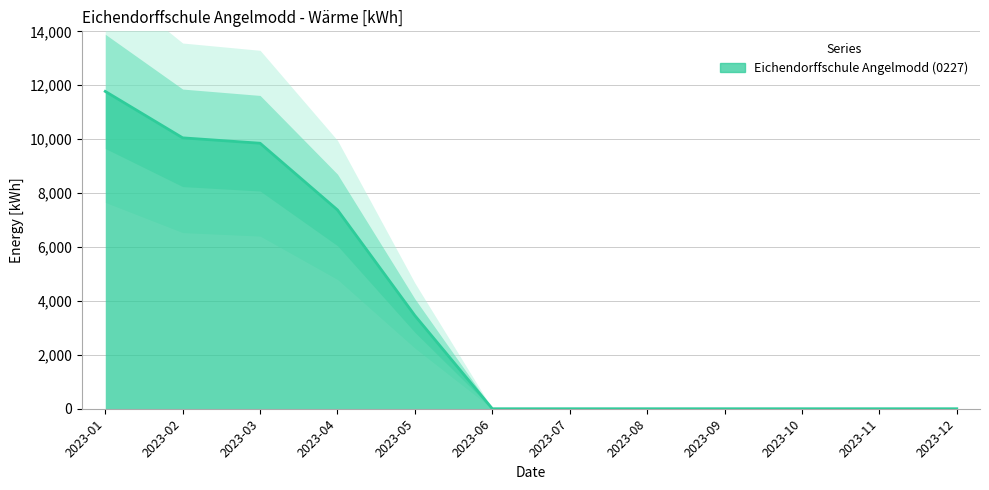

What is the maximum value shown in the chart?

11772